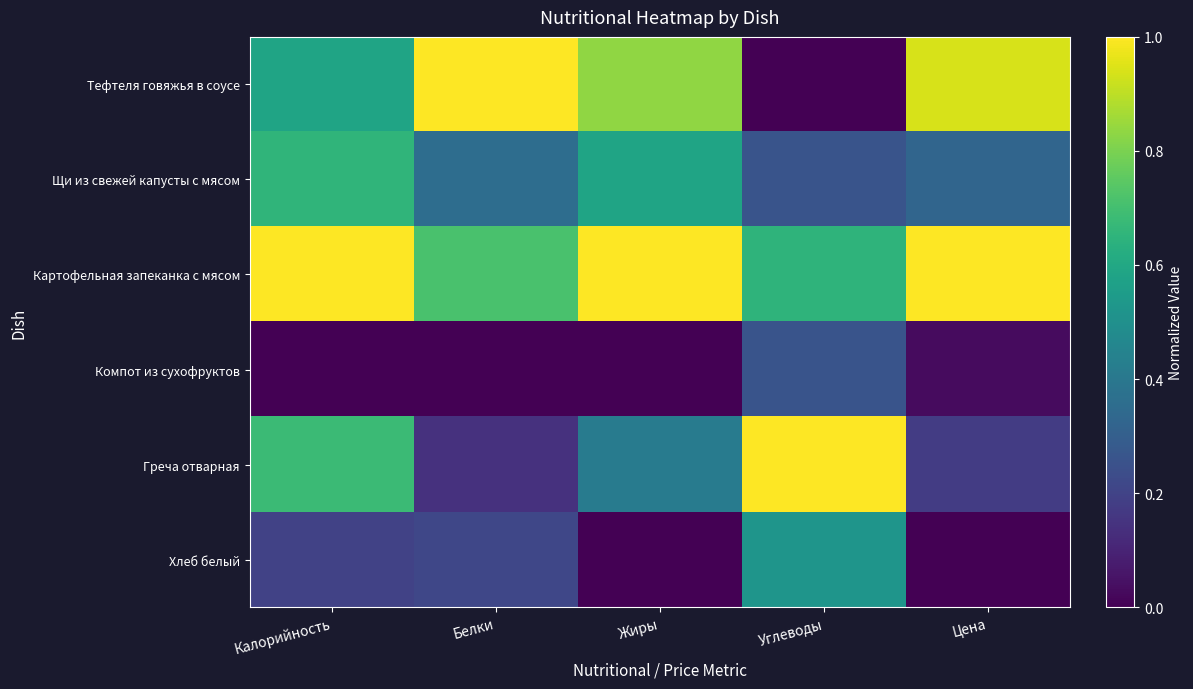

Which series has the largest range (max minus min)?

Тефтеля говяжья в соусе